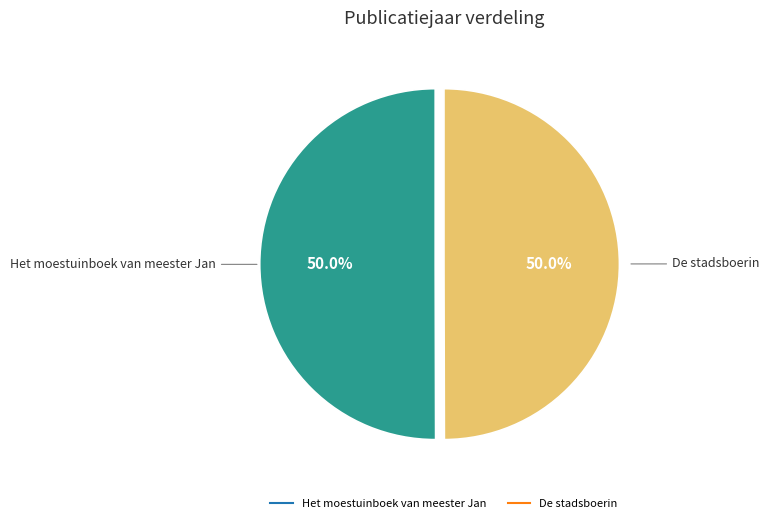

To the nearest percent, what percentage of the pie is De stadsboerin?

50%